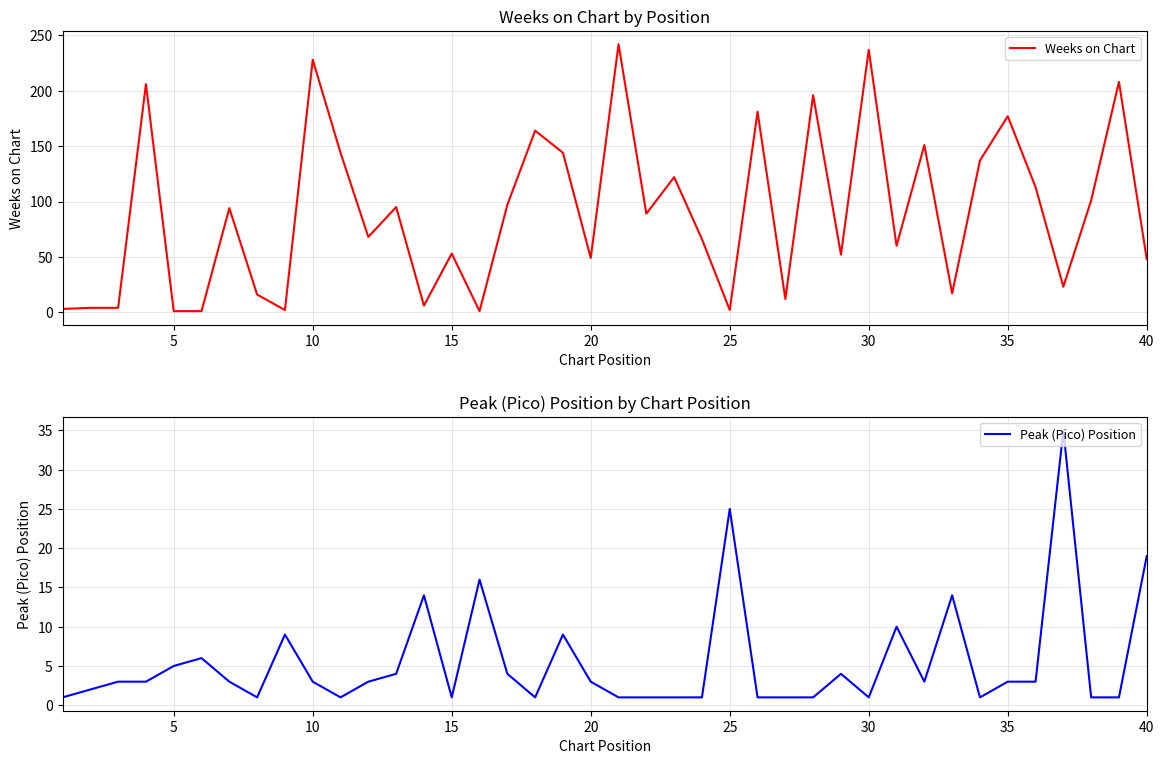

The value of Weeks on Chart at 35 is 236. True or false?

False